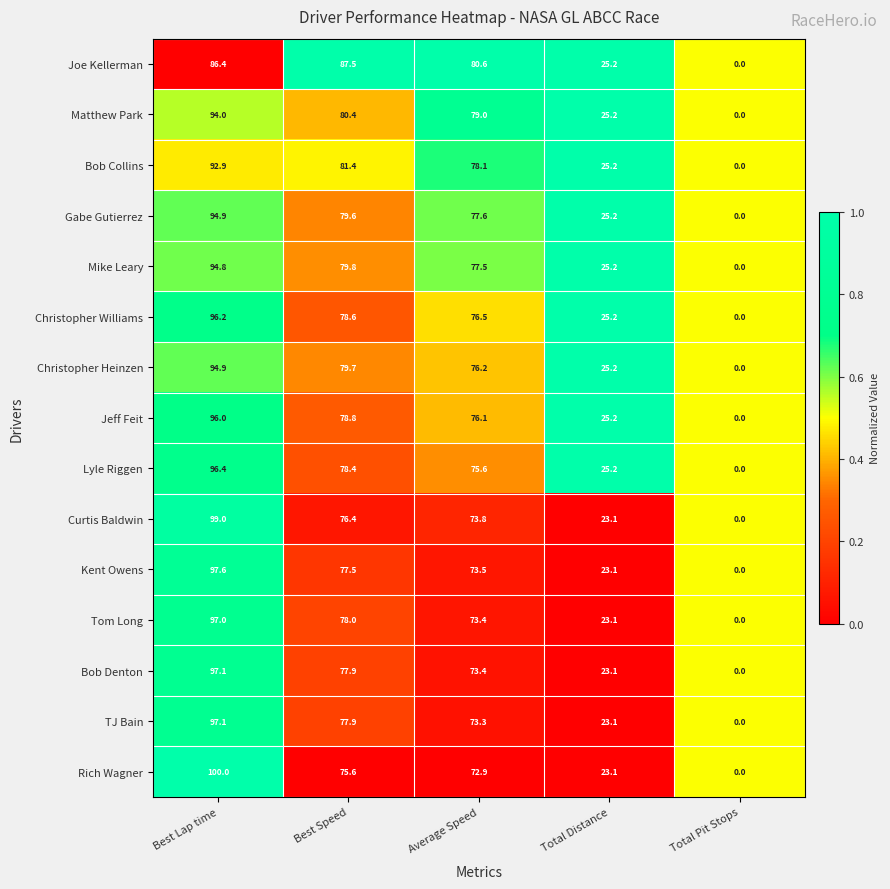

What is the spread (max minus min) of values at Total Distance?

2.1